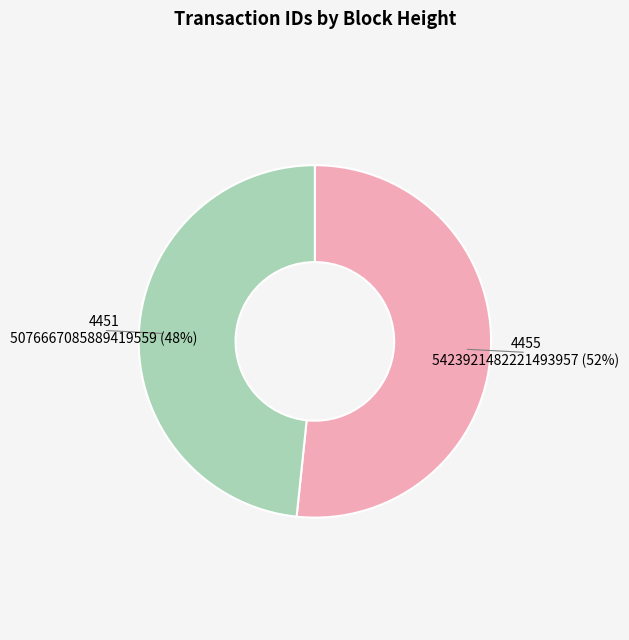

The 4455 slice represents 52% of the pie. True or false?

True